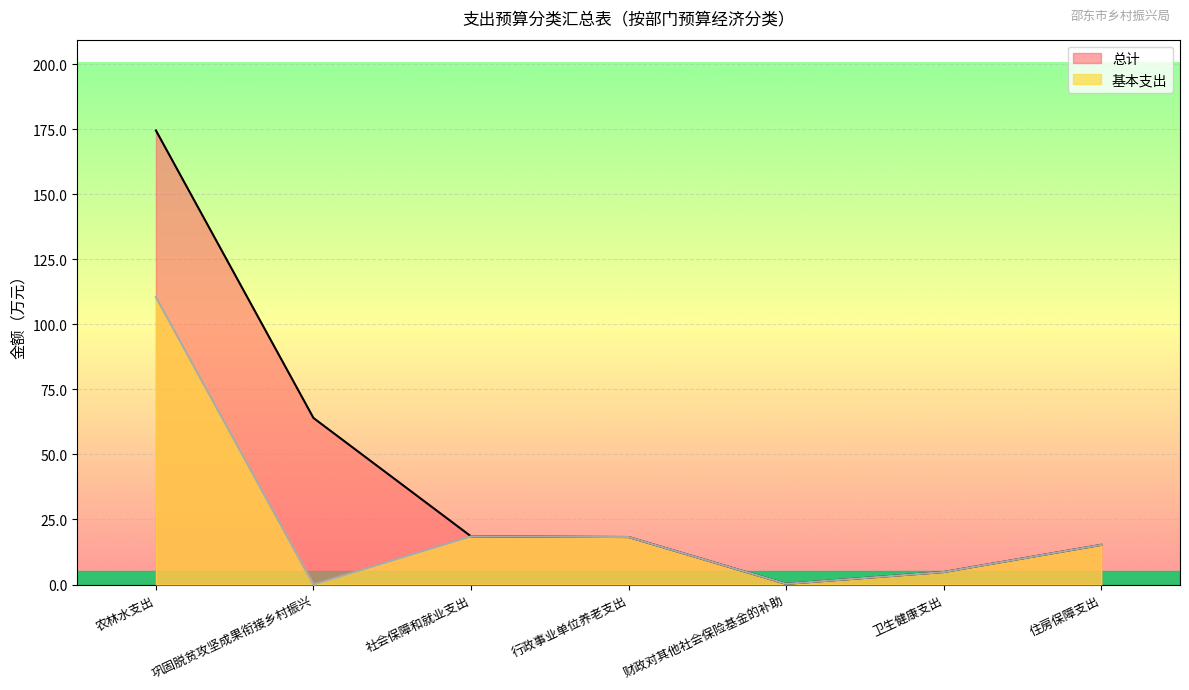

Which series has the largest total across all categories?

总计